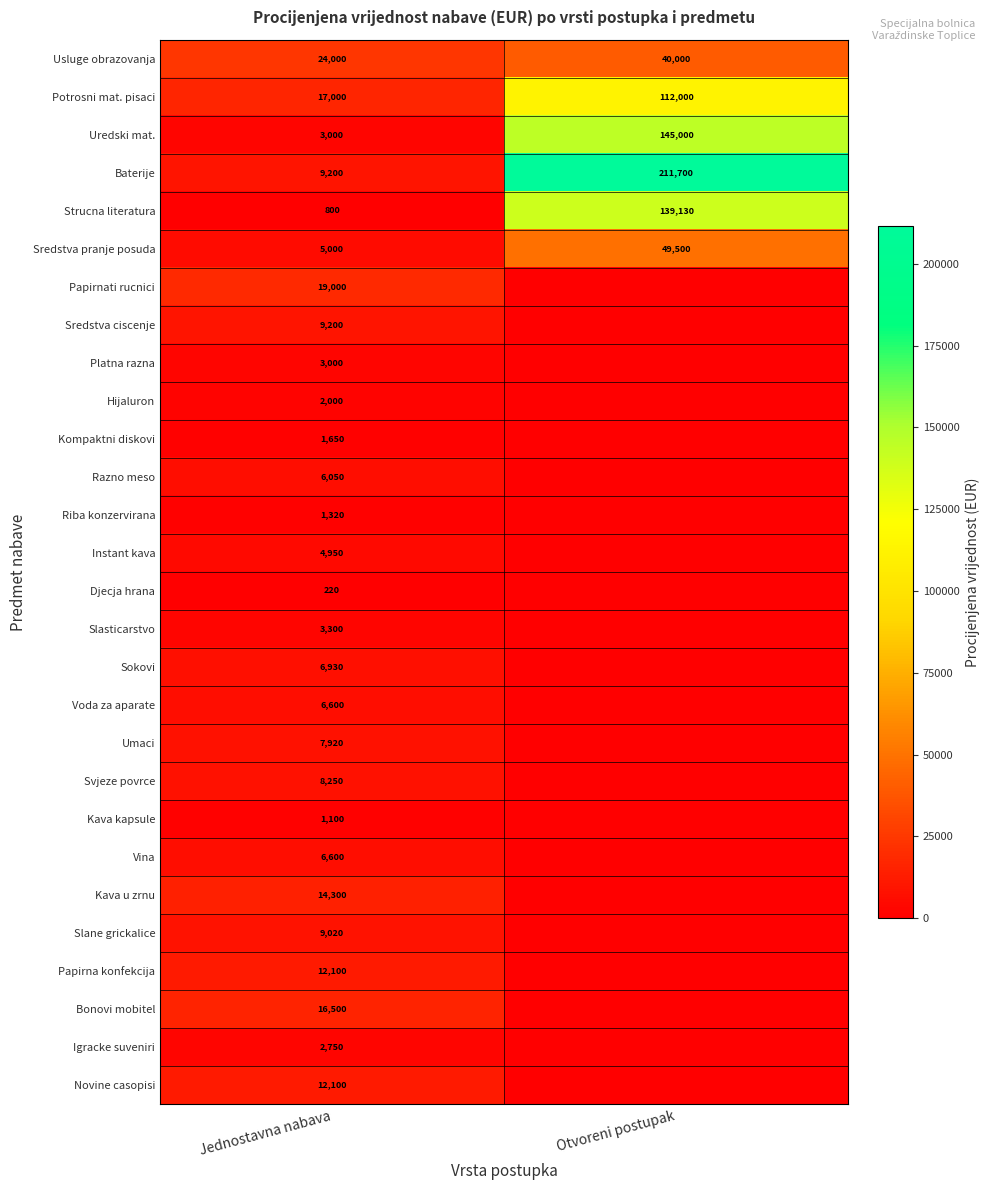

Is it true that Usluge obrazovanja equals 40000 at Otvoreni postupak?

True